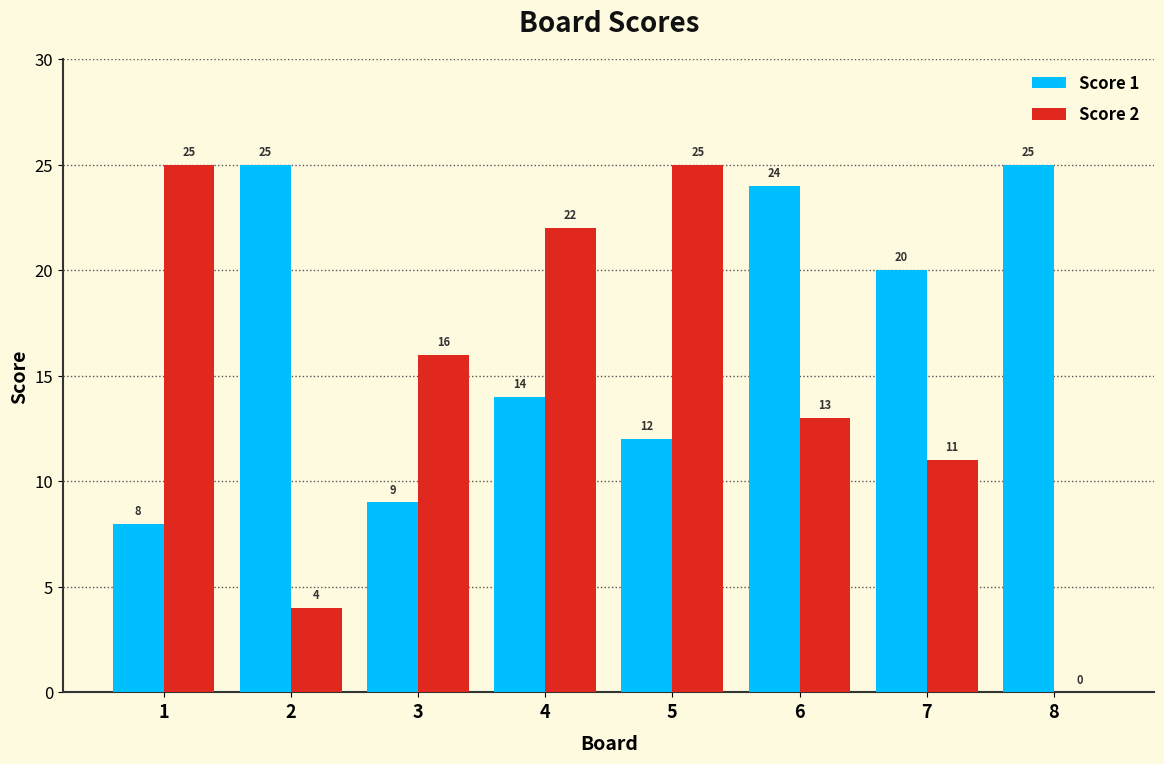

What is the maximum value shown in the chart?

25